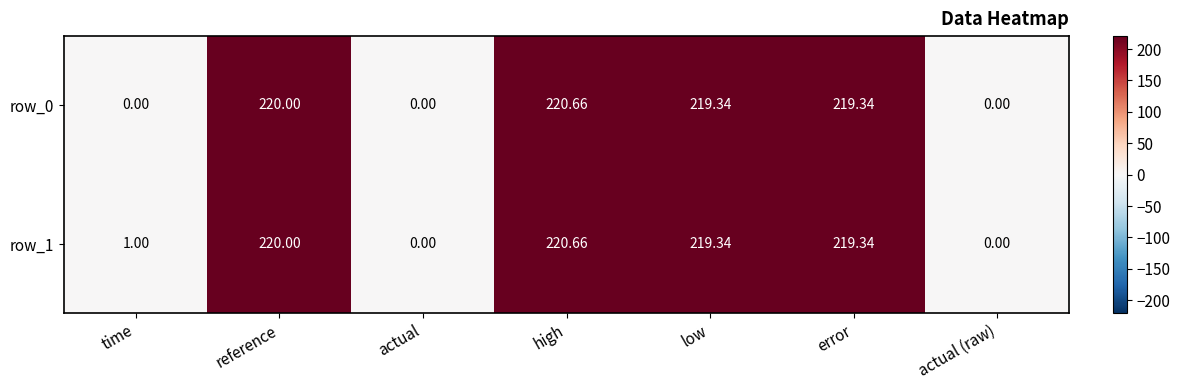

At which label is row_1 closest to 110?

time